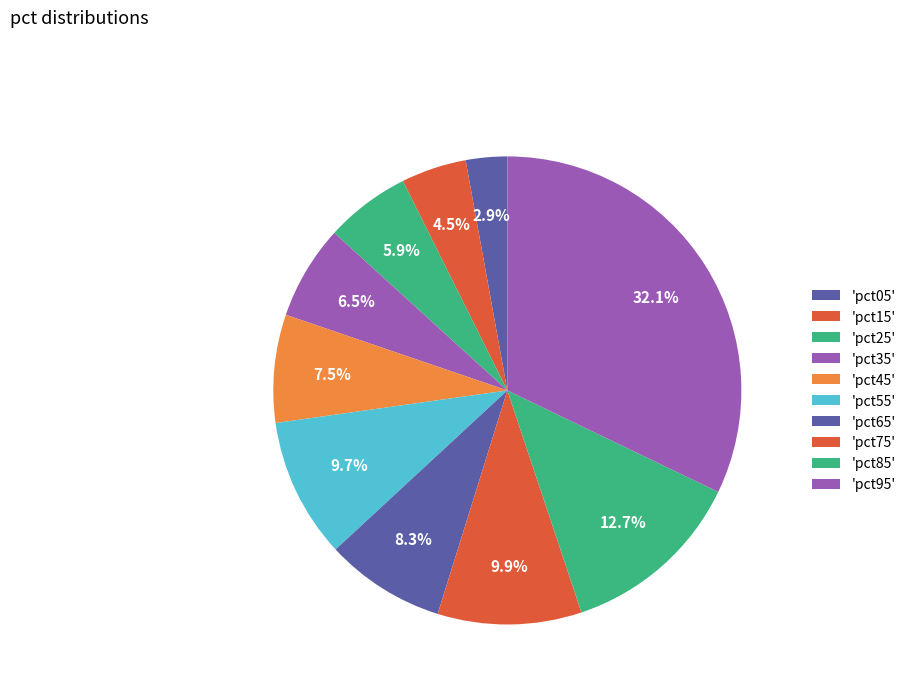

Count the number of slices in the pie.

10